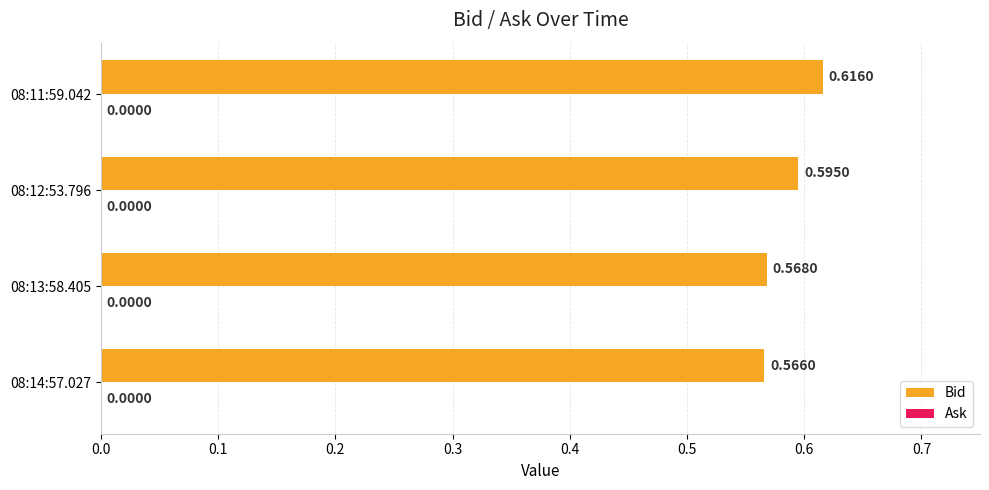

Which label corresponds to the largest value in the chart?

08:11:59.042